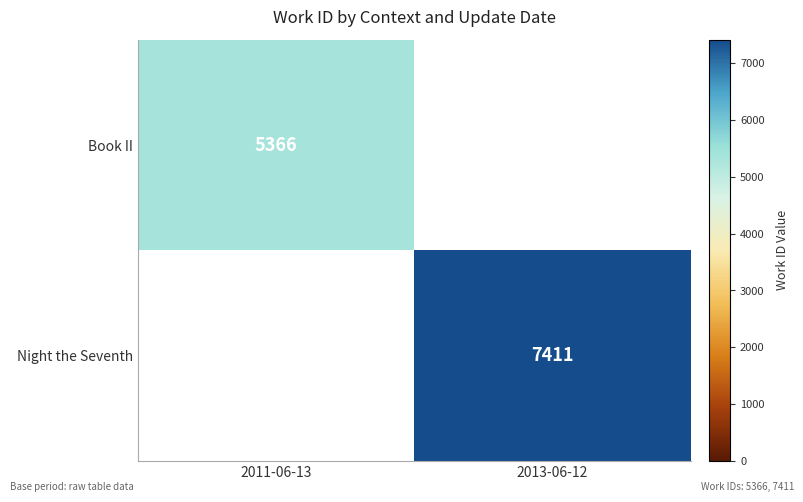

The value of Night the Seventh at 2013-06-12 is 7411. True or false?

True